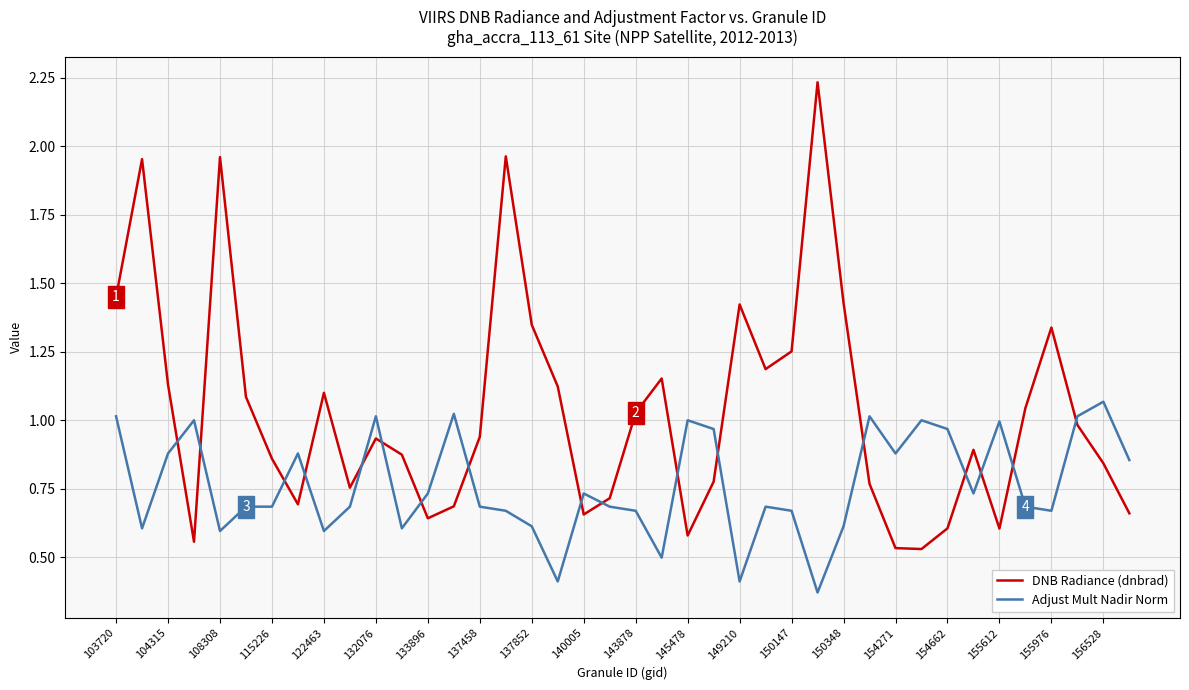

Which series ends up on top after the final intersection of DNB Radiance (dnbrad) and Adjust Mult Nadir Norm?

Adjust Mult Nadir Norm